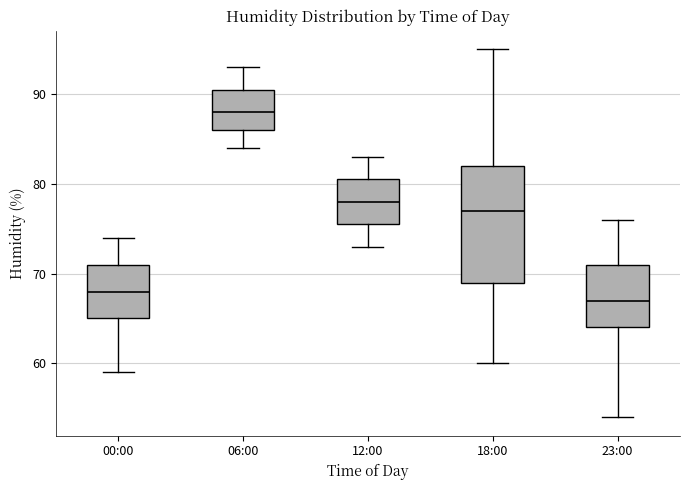

Which box's median line is the highest?

06:00